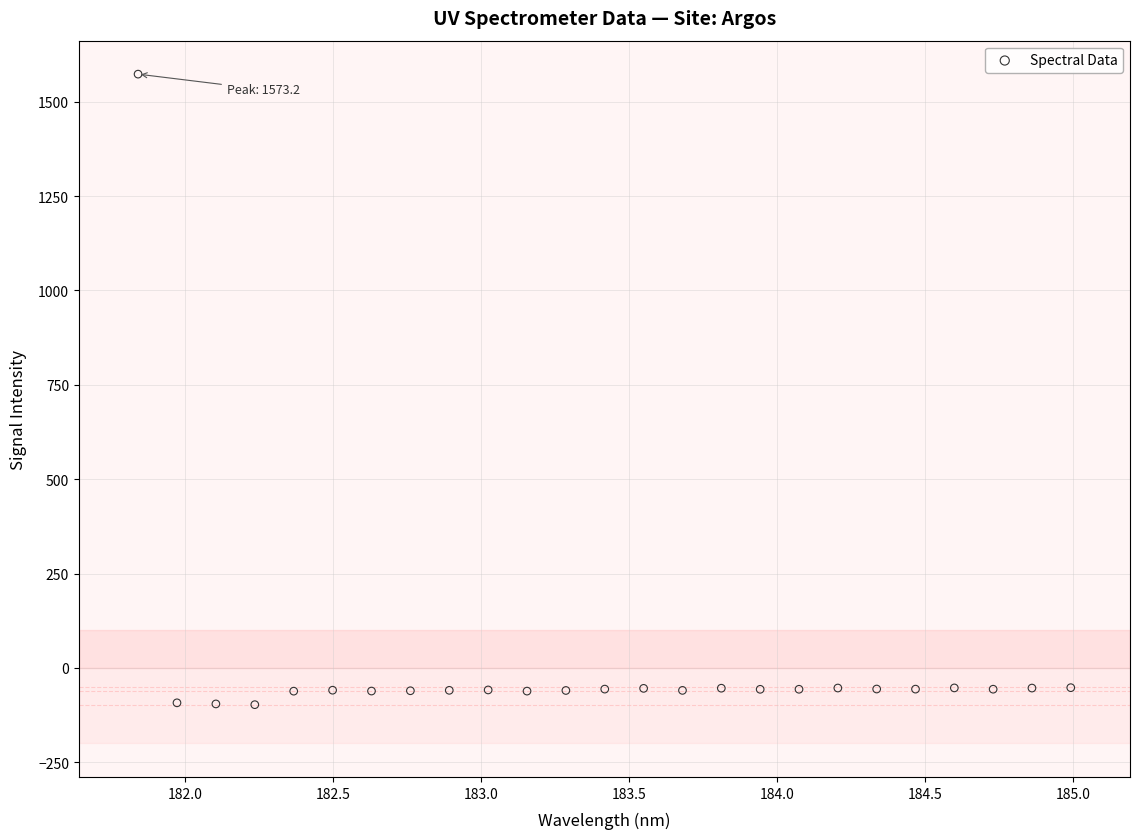

What is the range of Y values (max minus min)?

1670.4